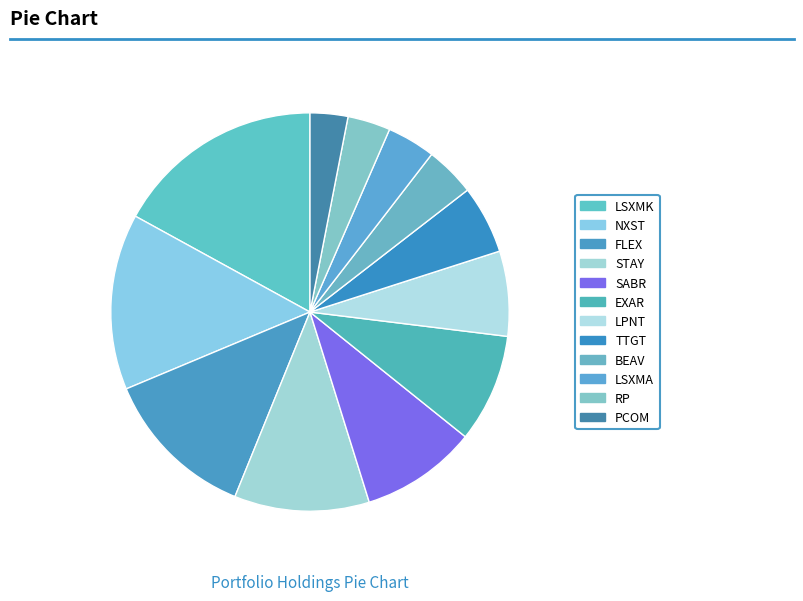

What portion of the pie excludes BEAV?

95.9%